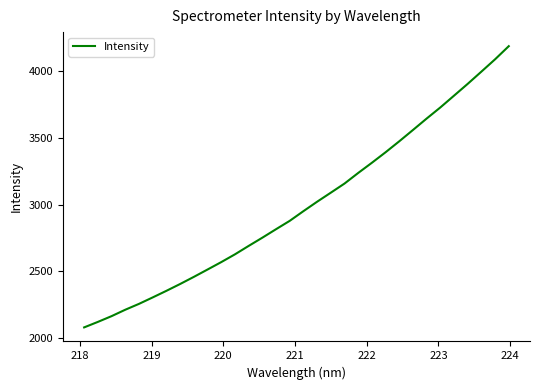

What is the difference between the maximum and minimum values?

2107.7